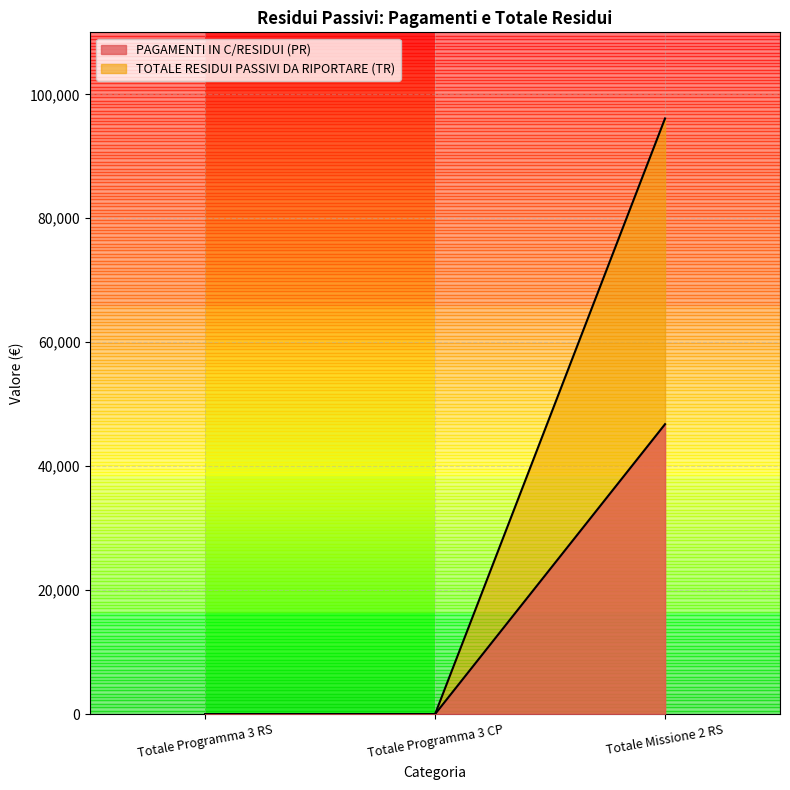

At how many categories does at least one series exceed 37723?

1